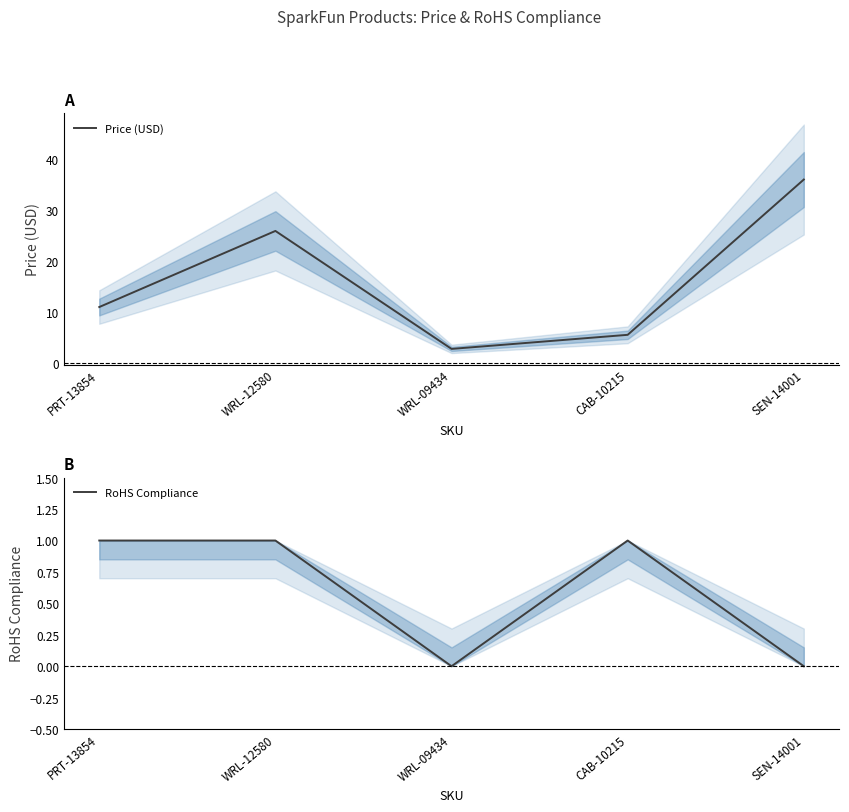

List the labels in order of Price (USD) value, largest first.

SEN-14001, WRL-12580, PRT-13854, CAB-10215, WRL-09434